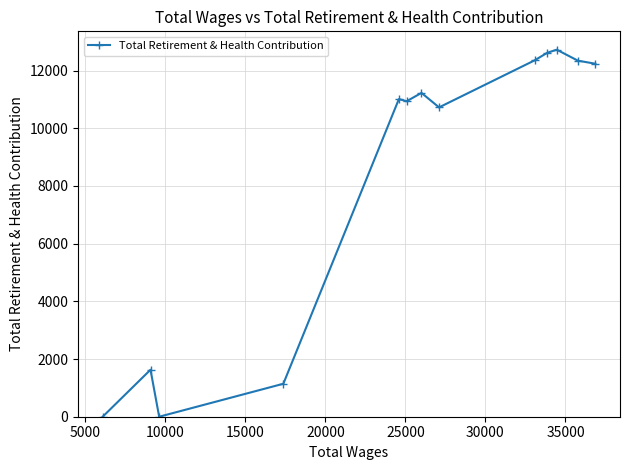

True or false: there are more than 2 points higher than both neighbors.

True